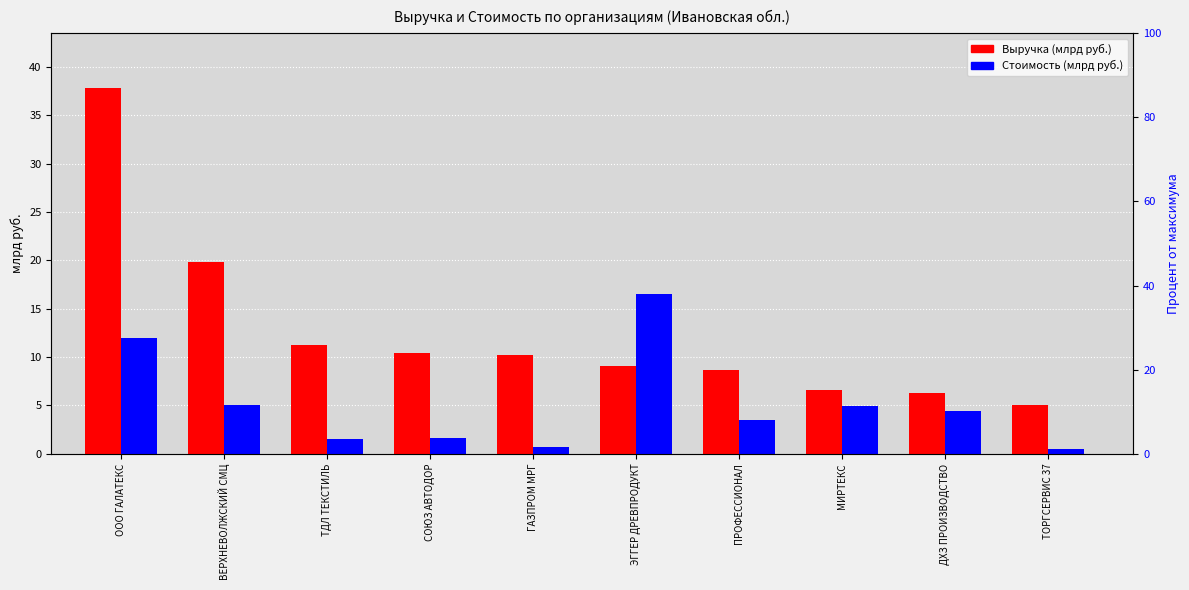

What is the spread (max minus min) of values at СОЮЗ АВТОДОР?

8.9